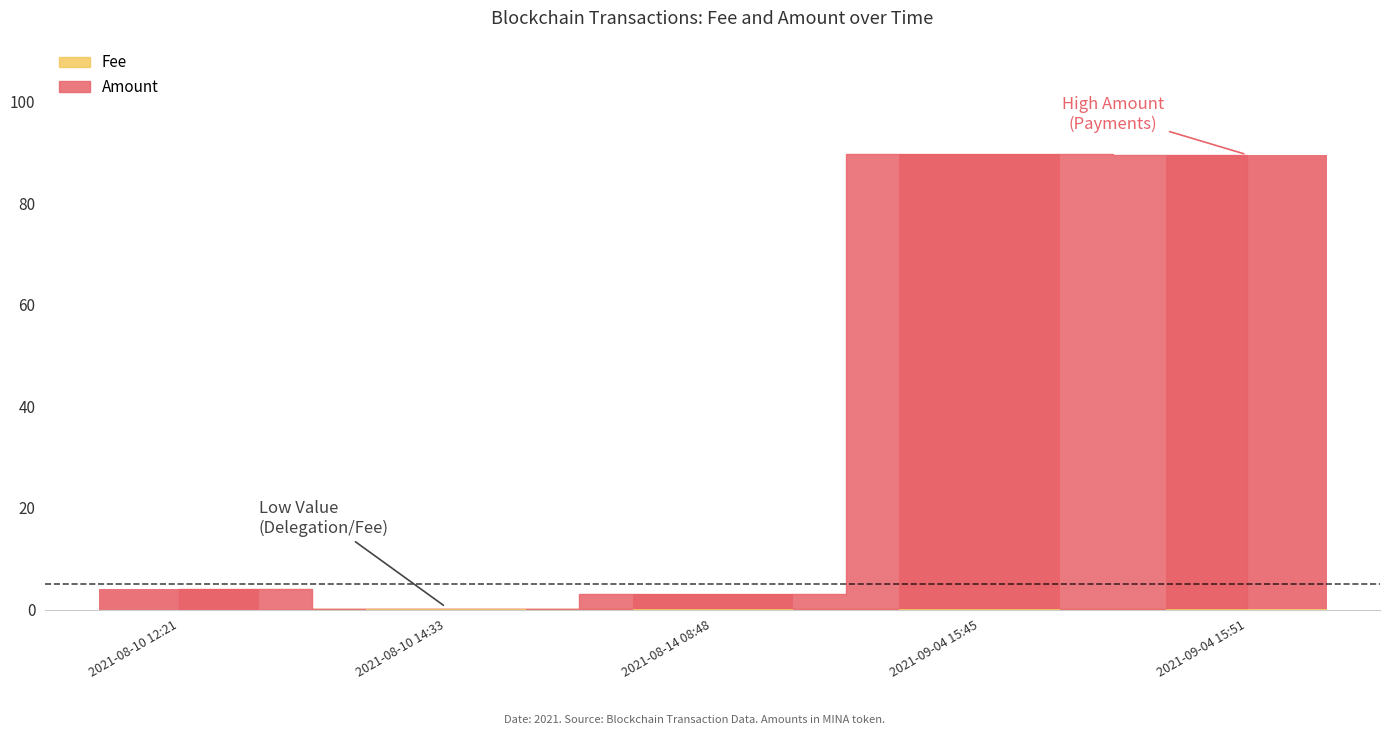

Is it true that Fee equals 0.0 at 2021-08-10 12:21?

True